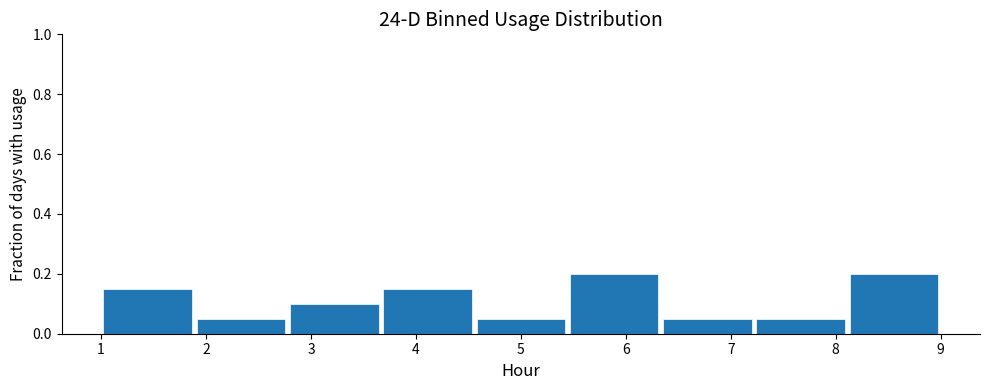

What is the height of the bar covering 1.9 to 2.8 on the x-axis? Neither the bar edges nor the heights are printed on the chart, so give them approximately, as read against the axes.

0.06